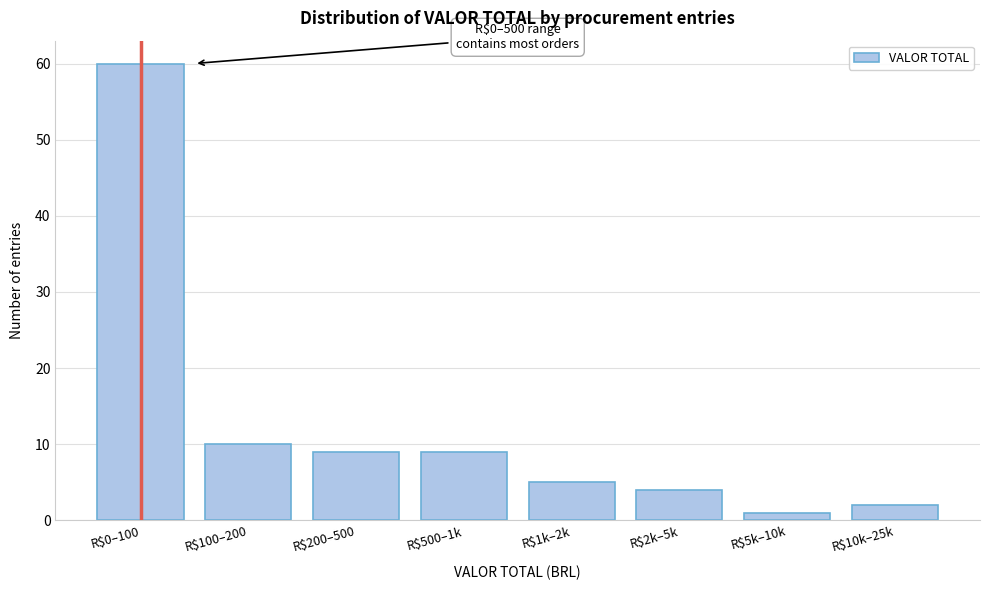

Reading left to right, extract all data points from this chart.

60	10	9	9	5	4	1	2